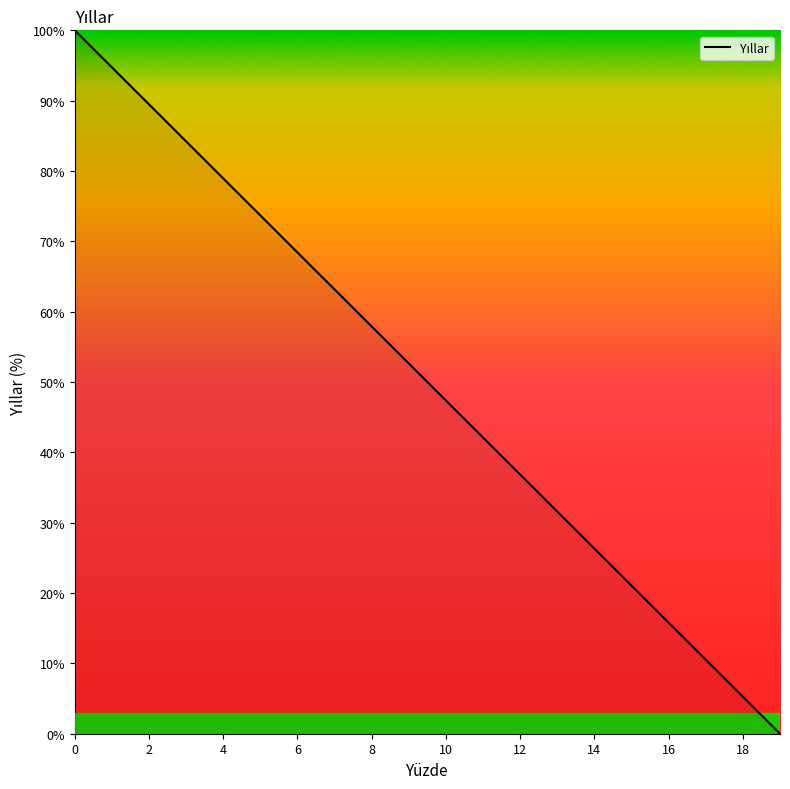

What is the maximum value shown in the chart?

100.0